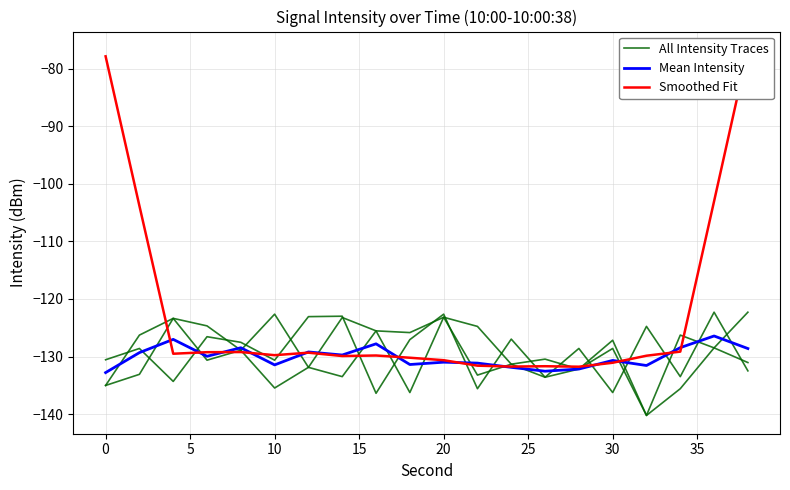

At 25, list the series in order from largest to smallest.

Mean Intensity, Smoothed Fit, All Intensity Traces